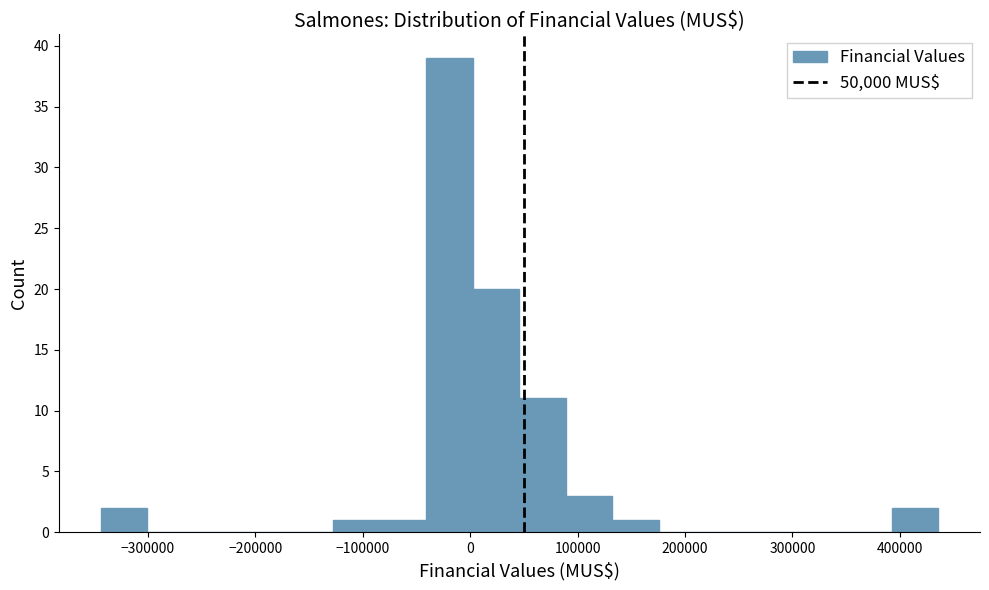

Reading left to right, transcribe this chart: for each bar, give the range it covers on the x-axis and its height. Neither the bar edges nor the heights are printed on the chart, so give them approximately, as read against the axes.

-340000 to -300000: 2
-300000 to -260000: 0
-260000 to -210000: 0
-210000 to -170000: 0
-170000 to -130000: 0
-130000 to -80000: 1
-80000 to -40000: 1
-40000 to 0: 39
0 to 50000: 20
50000 to 90000: 11
90000 to 130000: 3
130000 to 180000: 1
180000 to 220000: 0
220000 to 260000: 0
260000 to 310000: 0
310000 to 350000: 0
350000 to 390000: 0
390000 to 440000: 2